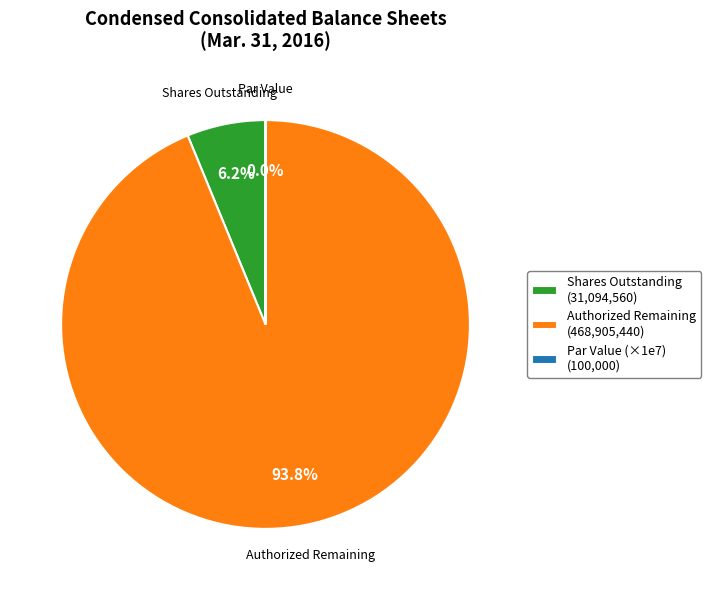

To the nearest percent, what is the difference between the largest and smallest slice percentages?

94%